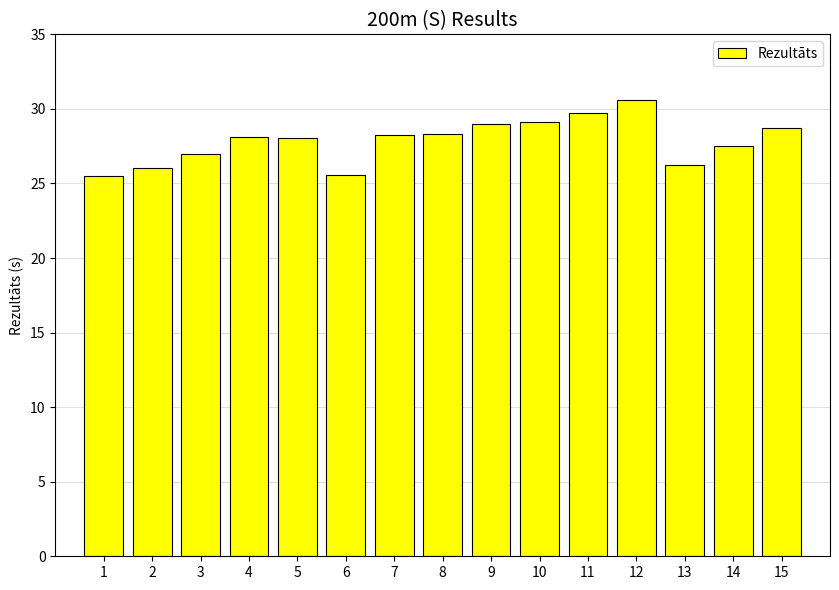

Count the number of categories in the chart.

15